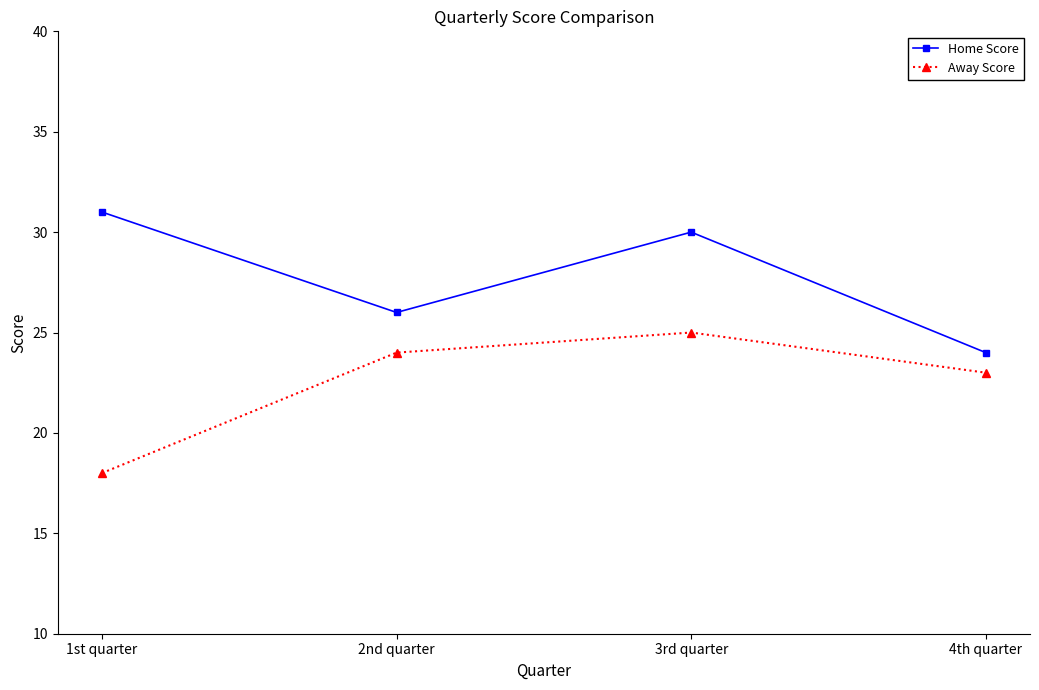

Which series has the largest total across all categories?

Home Score